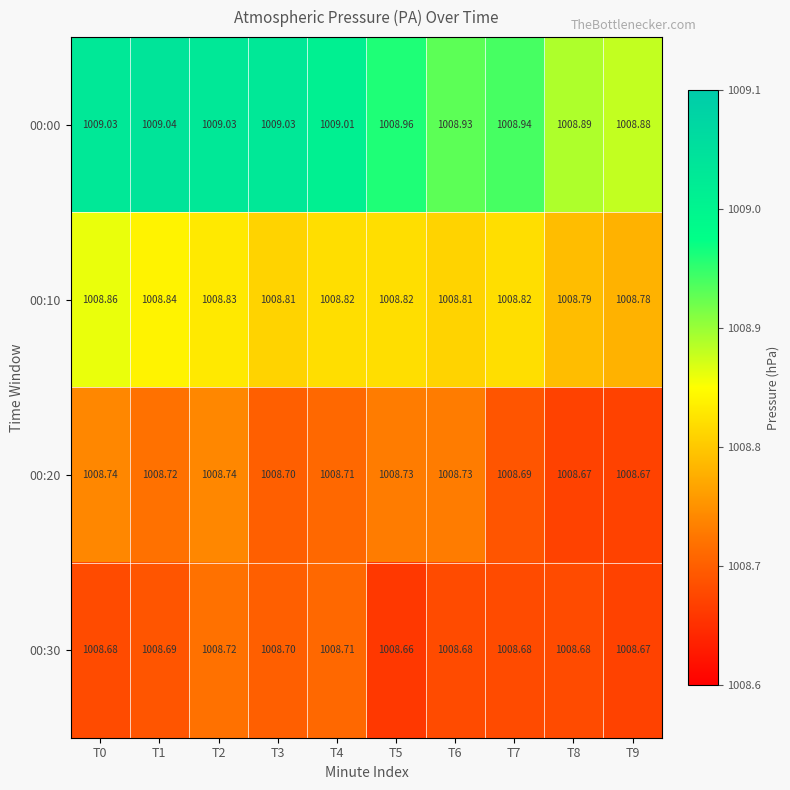

What is the smallest value displayed?

1008.7